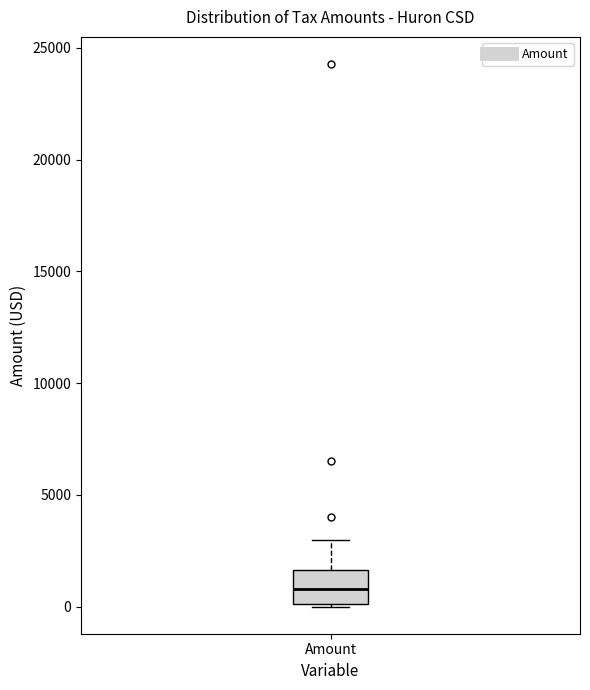

Transcribe this box plot: give where the median line is, the range the box spans, and where the two whiskers end, as read against the y-axis. The values are not printed on the chart, so give them approximately, as read against the axis.

median 1000, box 0 to 1500, whiskers 0 to 3000